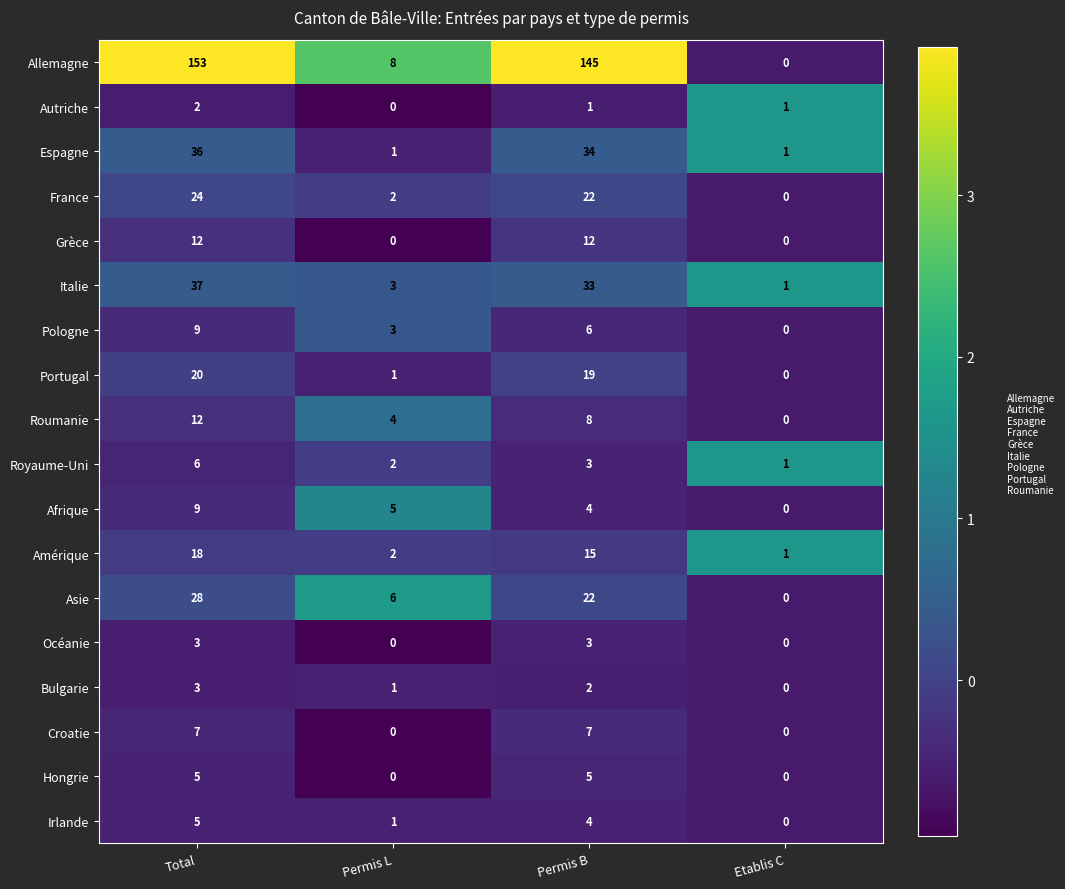

At which label does Royaume-Uni first exceed 3?

Total